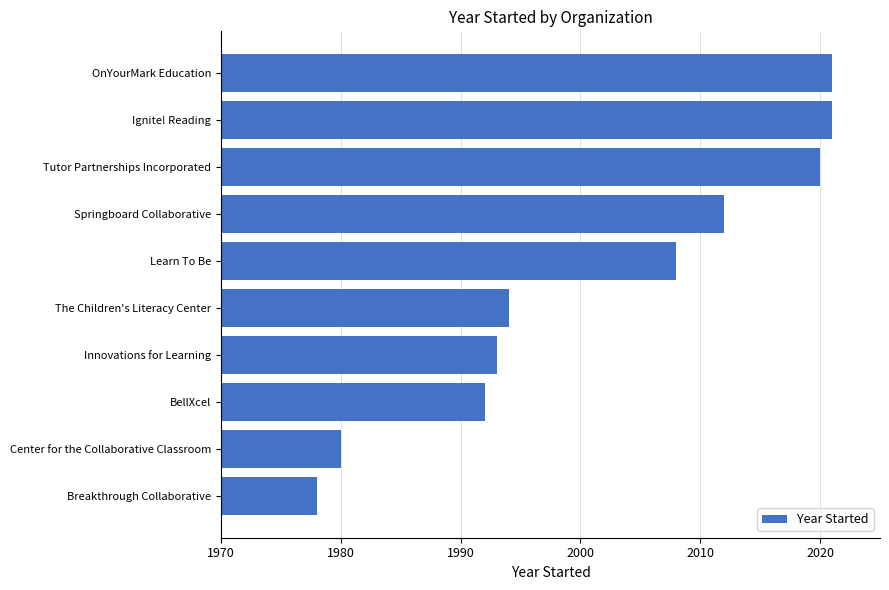

Is it true that the value at Springboard Collaborative is 3289?

False